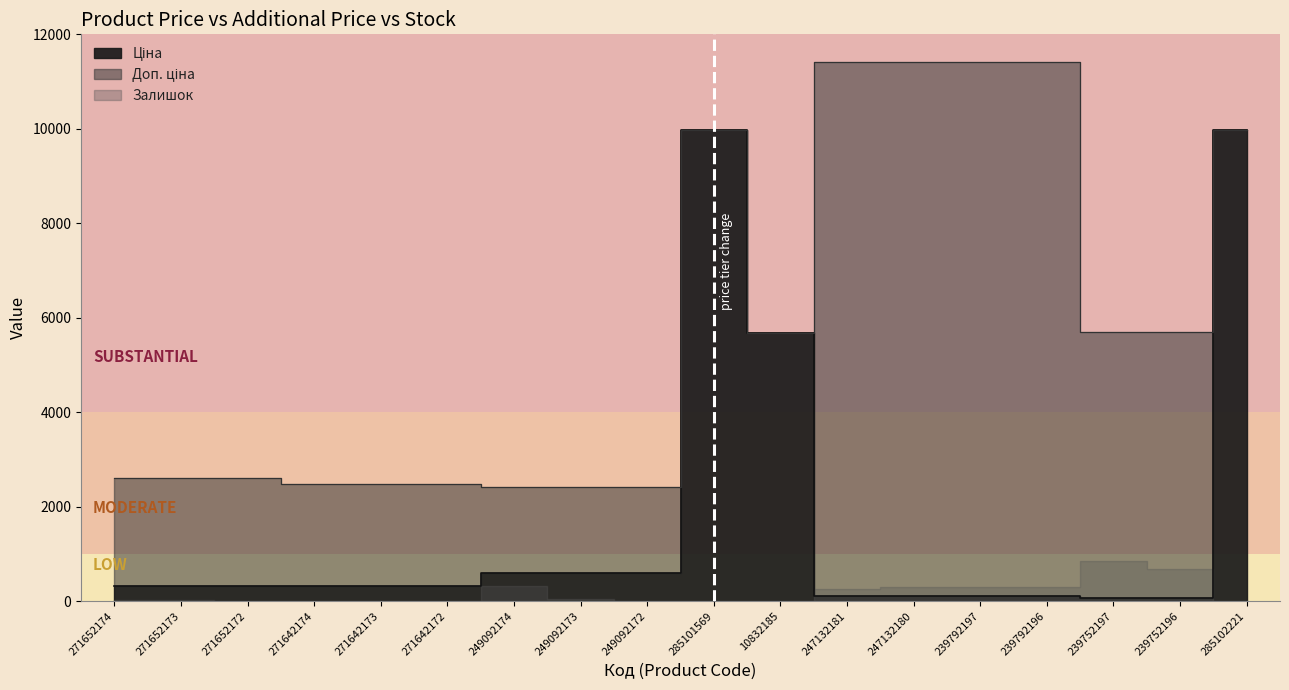

How many values in the Ціна series exceed 324?

9